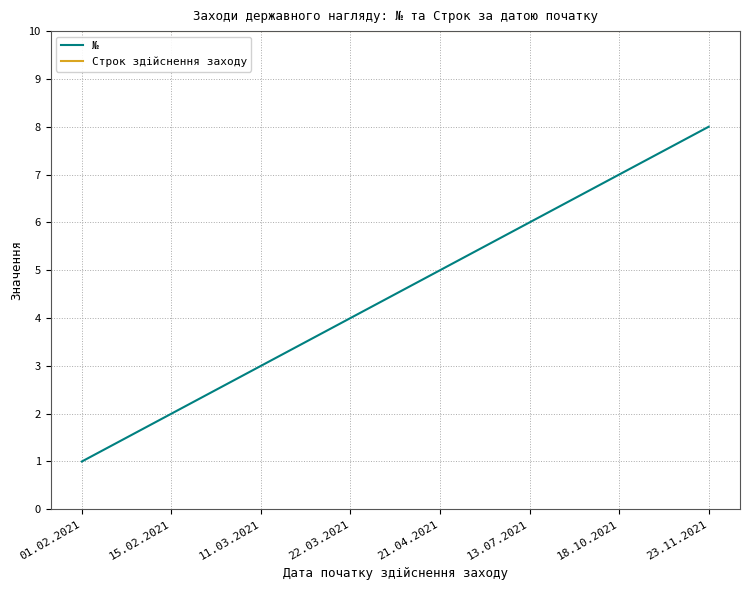

Rank the series at 11.03.2021 from lowest to highest value.

№, Строк здійснення заходу